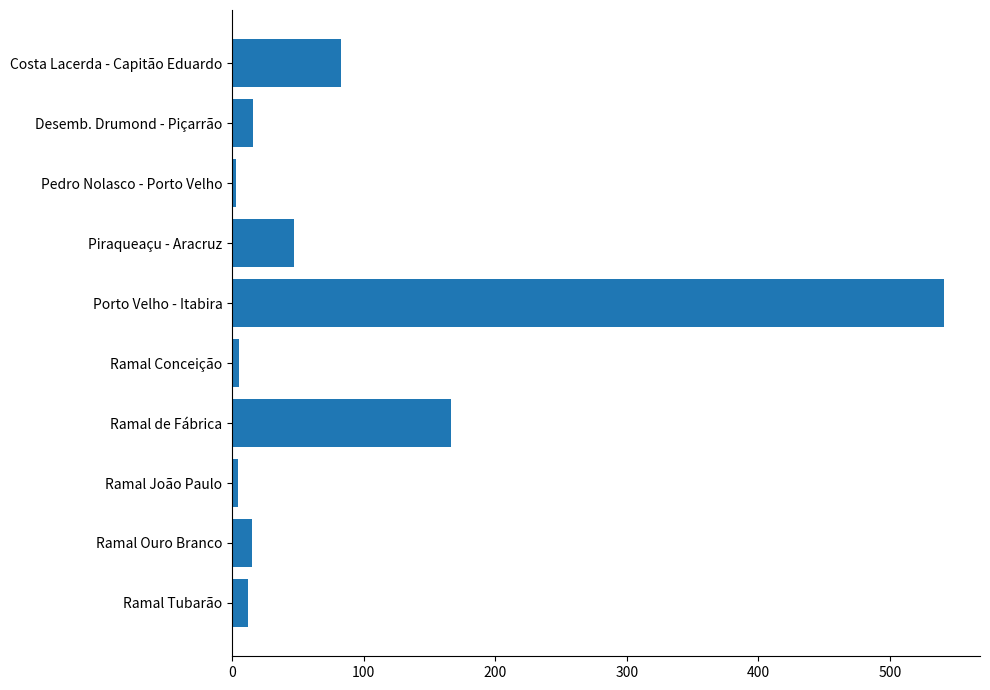

The chart shows a value of 541.4 at Porto Velho - Itabira. True or false?

True